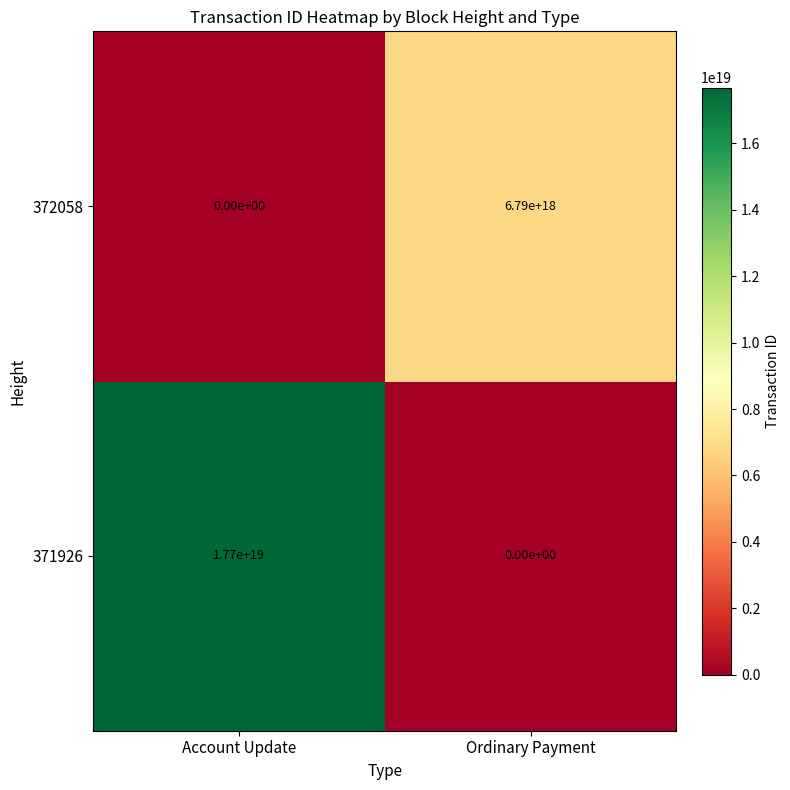

At which category is the sum across all series the highest?

Account Update